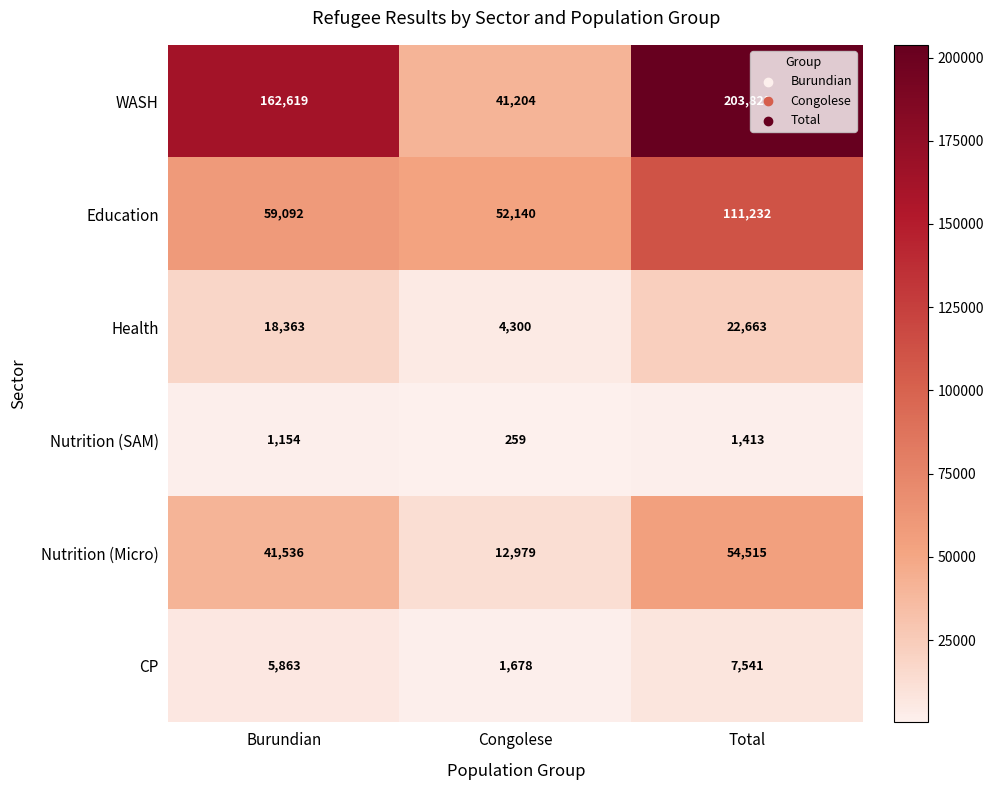

The value of Nutrition (SAM) at Total is 1997. True or false?

False